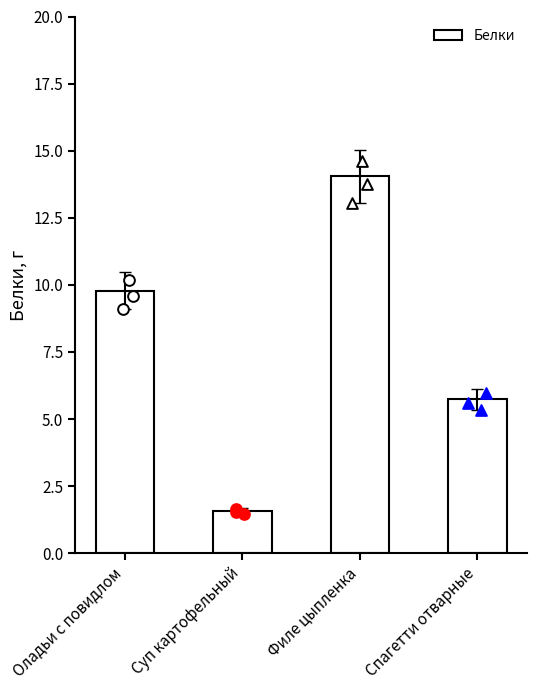

What is the change in value from Филе цыпленка to Спагетти отварные?

-8.3